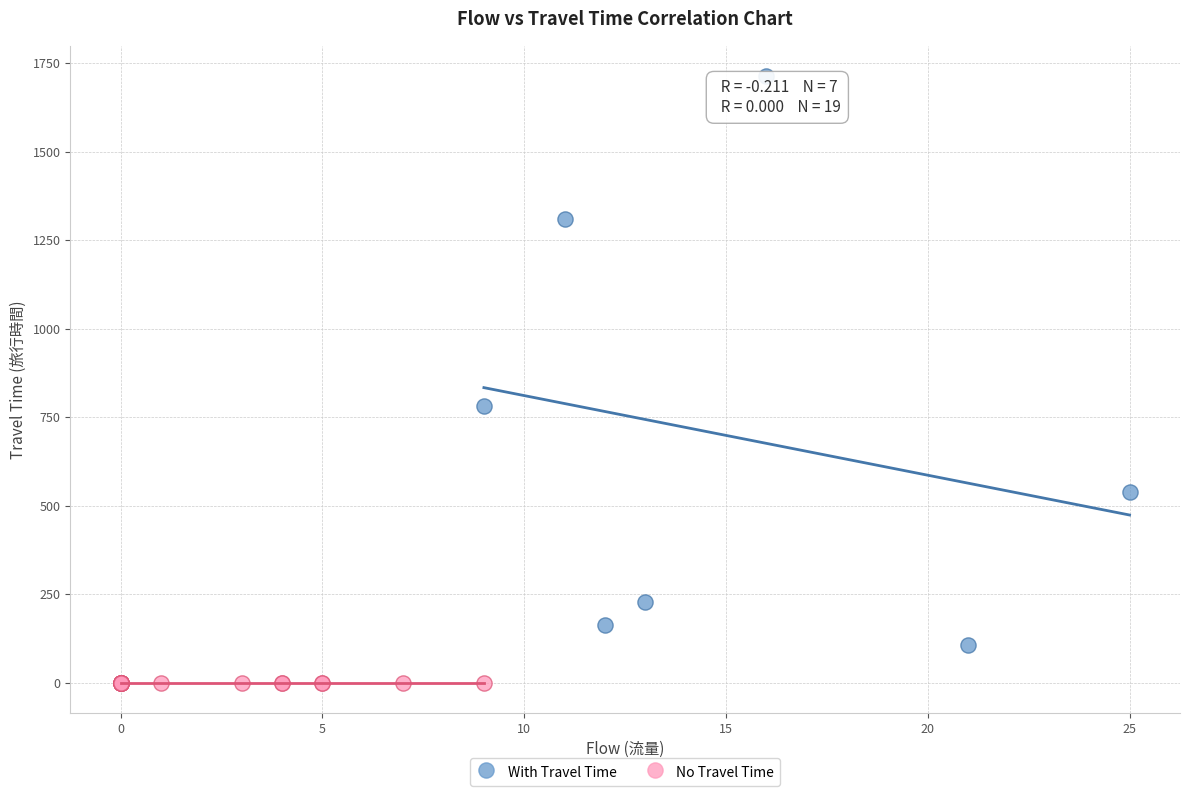

Which series reaches the minimum Y coordinate?

No Travel Time